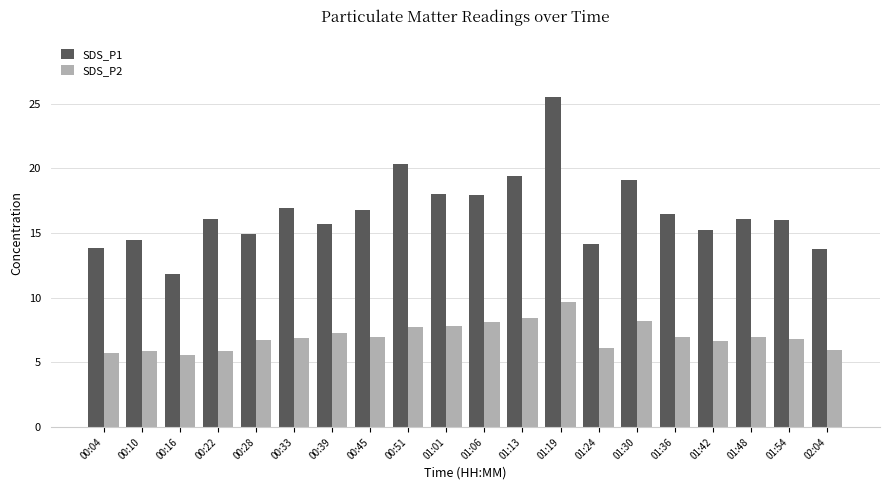

Does the chart contain any negative values?

No